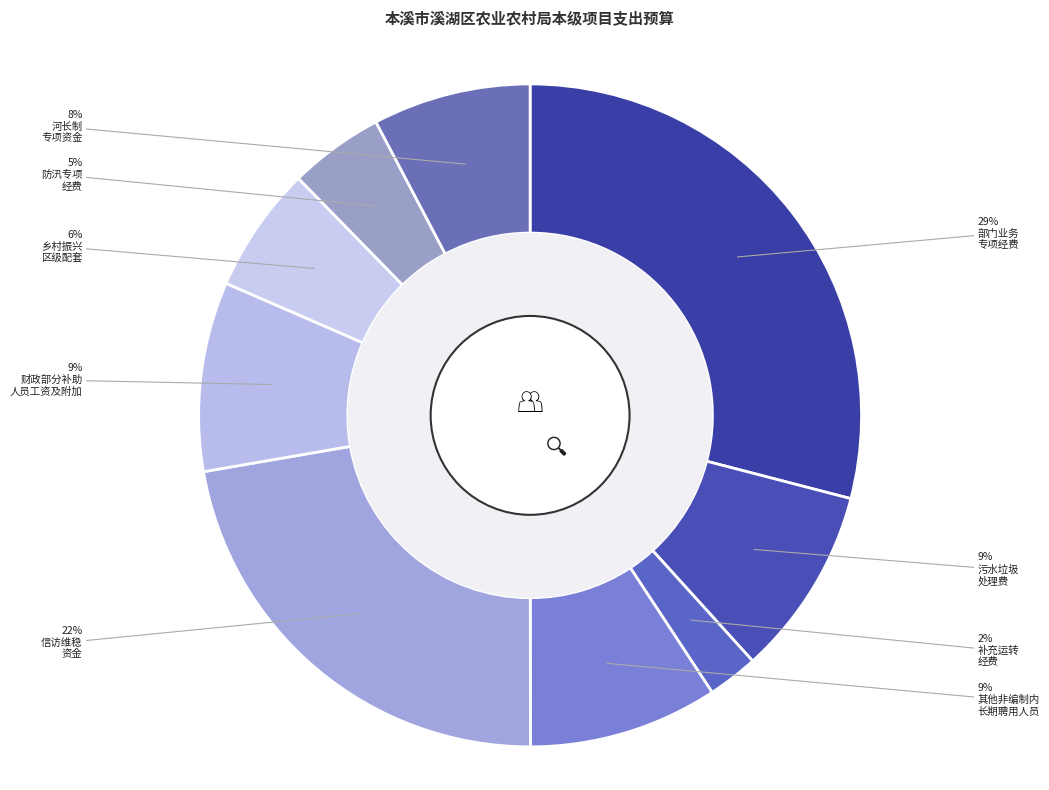

Count the number of slices in the pie.

9